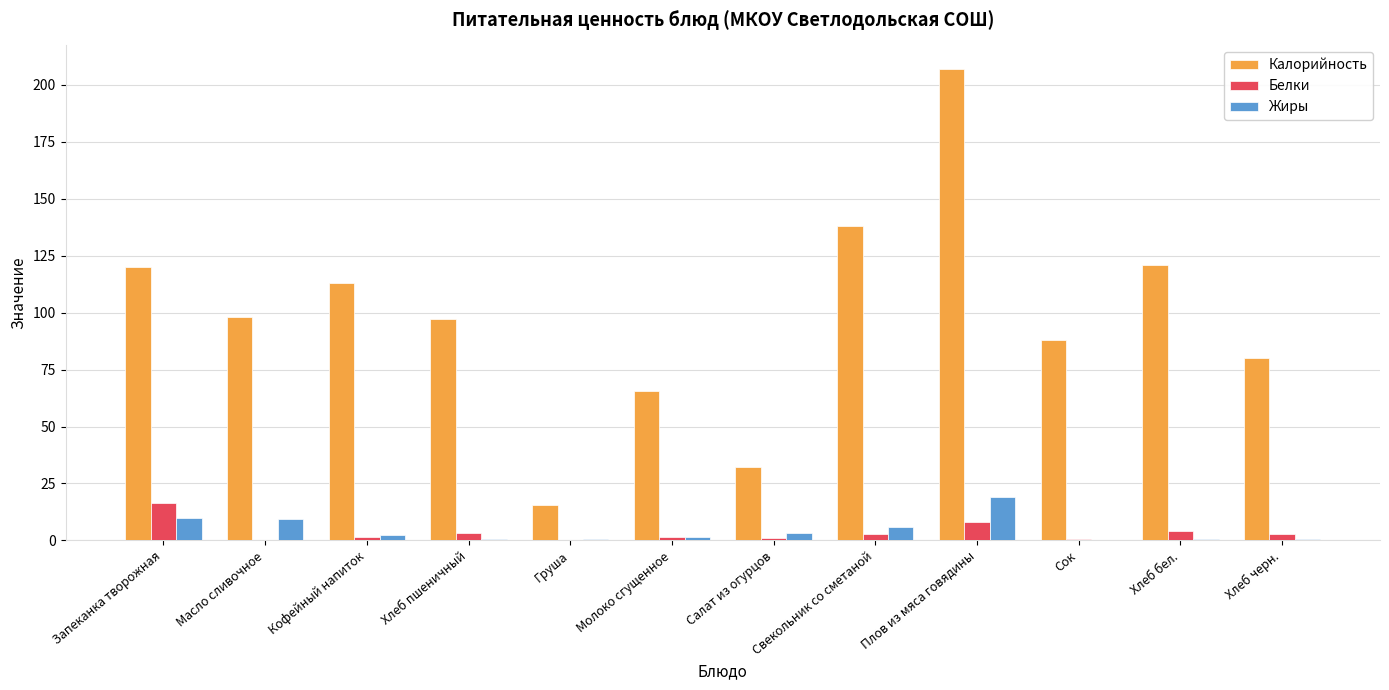

What is the highest value of the Жиры series?

19.0